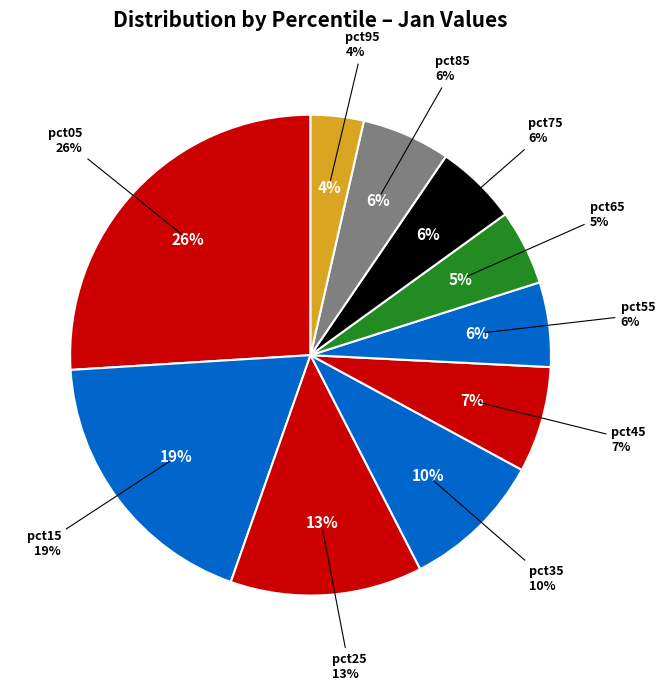

What percentage do pct05 and pct35 together represent?

35.5%